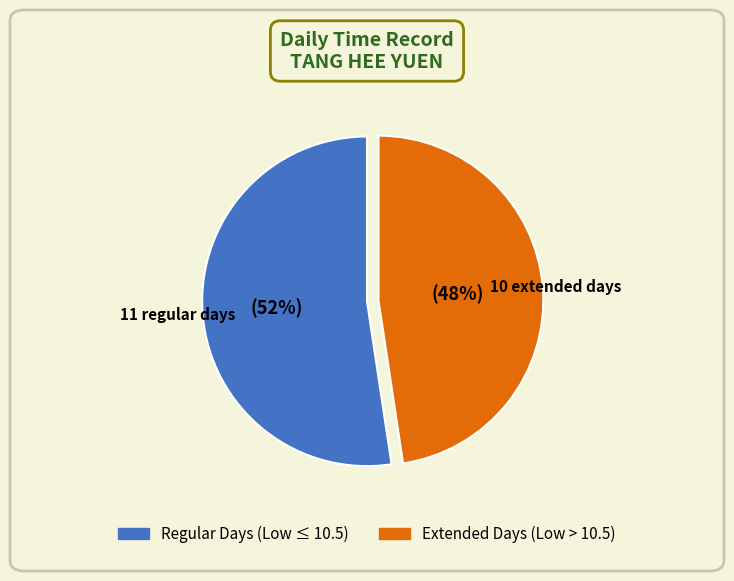

To the nearest percent, what is the average slice percentage?

50%